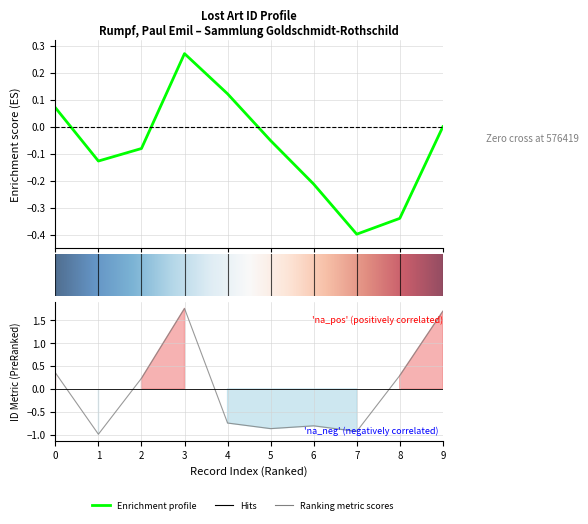

The chart shows a value of -1.3 at 7. True or false?

False